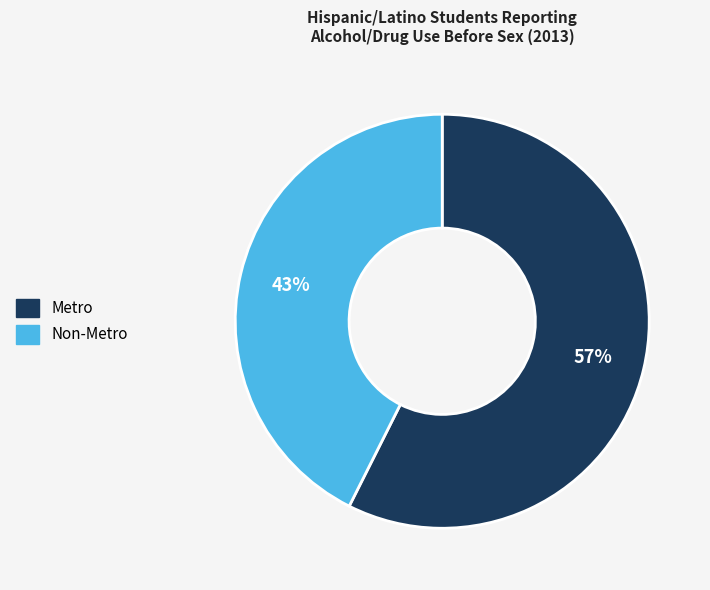

Does Non-Metro account for over 50% of the chart?

No